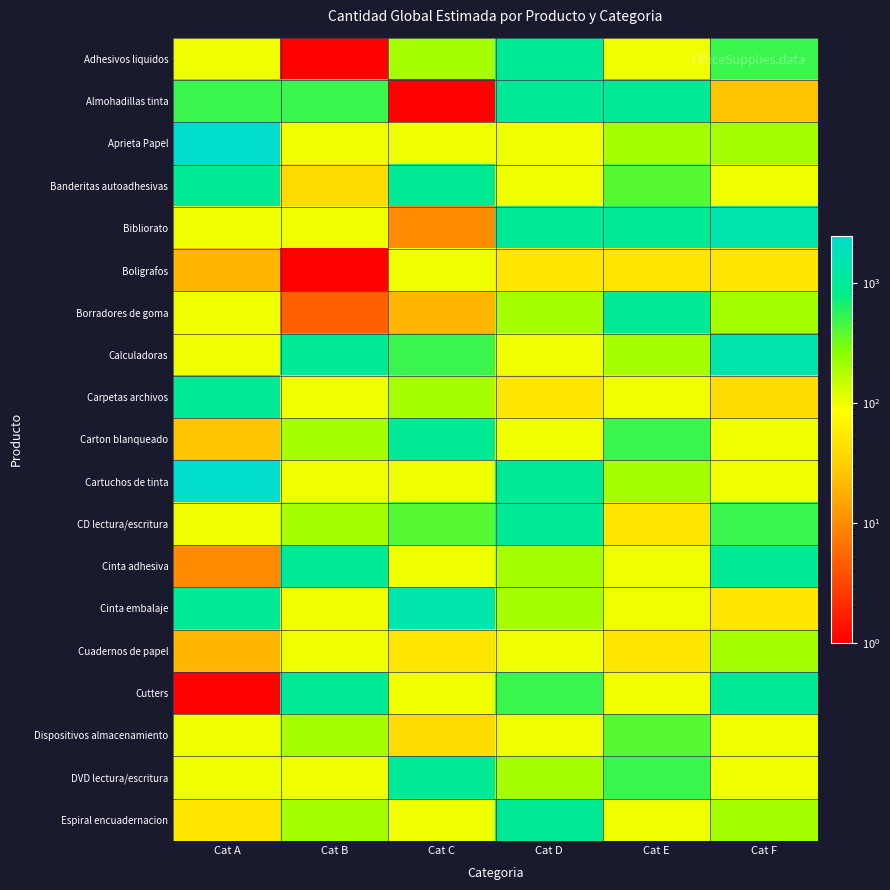

Reading right to left, what are all the values shown in this chart?

Adhesivos liquidos: Cat F=500	Cat E=100	Cat D=1000	Cat C=200	Cat B=1	Cat A=100
Almohadillas tinta: Cat F=25	Cat E=1000	Cat D=1000	Cat C=1	Cat B=500	Cat A=500
Aprieta Papel: Cat F=200	Cat E=200	Cat D=100	Cat C=100	Cat B=100	Cat A=2500
Banderitas autoadhesivas: Cat F=100	Cat E=400	Cat D=100	Cat C=1000	Cat B=40	Cat A=1000
Bibliorato: Cat F=1500	Cat E=1000	Cat D=1000	Cat C=10	Cat B=100	Cat A=100
Boligrafos: Cat F=50	Cat E=50	Cat D=50	Cat C=100	Cat B=1	Cat A=20
Borradores de goma: Cat F=200	Cat E=1000	Cat D=200	Cat C=20	Cat B=5	Cat A=100
Calculadoras: Cat F=1500	Cat E=200	Cat D=100	Cat C=500	Cat B=1000	Cat A=100
Carpetas archivos: Cat F=40	Cat E=100	Cat D=50	Cat C=200	Cat B=100	Cat A=1000
Carton blanqueado: Cat F=100	Cat E=500	Cat D=100	Cat C=1000	Cat B=200	Cat A=25
Cartuchos de tinta: Cat F=100	Cat E=200	Cat D=1000	Cat C=100	Cat B=100	Cat A=2500
CD lectura/escritura: Cat F=500	Cat E=50	Cat D=1000	Cat C=400	Cat B=200	Cat A=100
Cinta adhesiva: Cat F=1000	Cat E=100	Cat D=200	Cat C=100	Cat B=1000	Cat A=10
Cinta embalaje: Cat F=50	Cat E=100	Cat D=200	Cat C=1500	Cat B=100	Cat A=1000
Cuadernos de papel: Cat F=200	Cat E=50	Cat D=100	Cat C=50	Cat B=100	Cat A=20
Cutters: Cat F=1000	Cat E=100	Cat D=500	Cat C=100	Cat B=1000	Cat A=1
Dispositivos almacenamiento: Cat F=100	Cat E=400	Cat D=100	Cat C=40	Cat B=200	Cat A=100
DVD lectura/escritura: Cat F=100	Cat E=500	Cat D=200	Cat C=1000	Cat B=100	Cat A=100
Espiral encuadernacion: Cat F=200	Cat E=100	Cat D=1000	Cat C=100	Cat B=200	Cat A=50